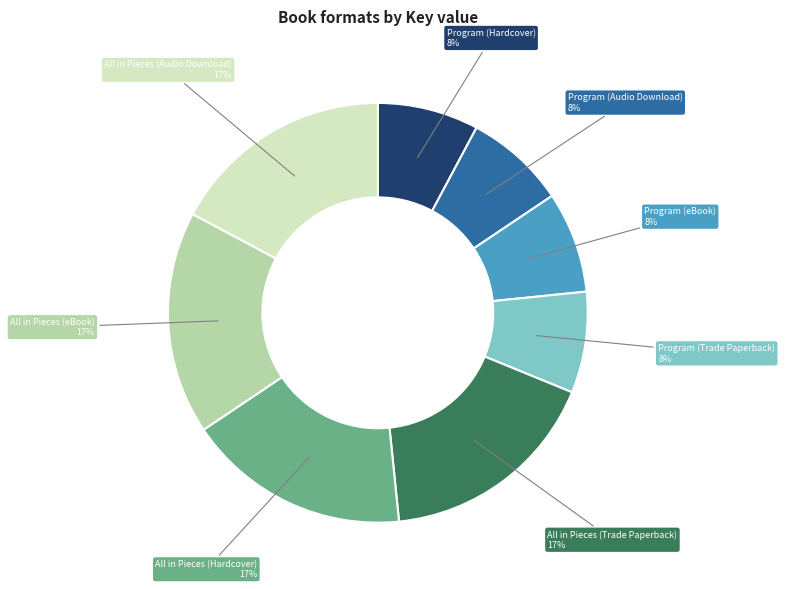

Is there a majority slice in this chart?

No